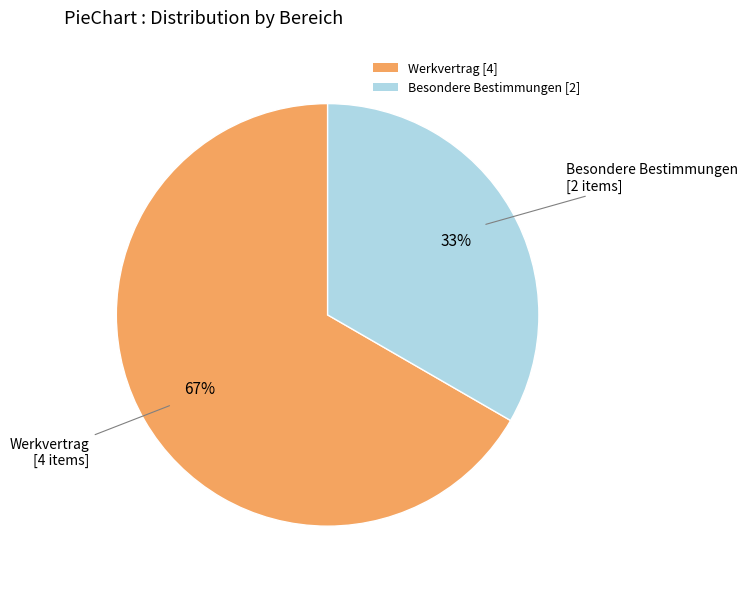

Is there any slice that represents more than half of the pie?

Yes